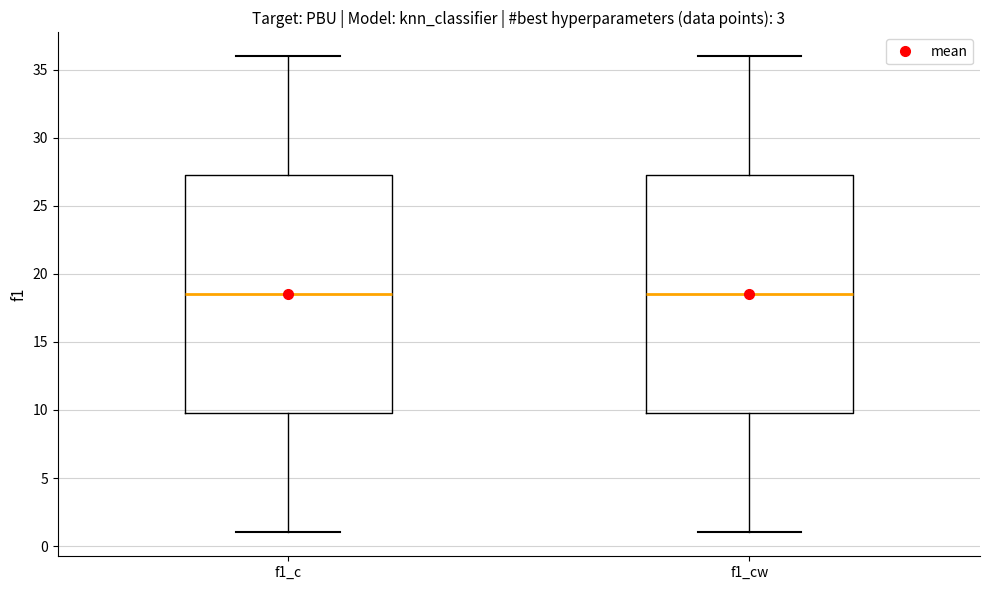

Reading left to right, read every box against the y-axis: the position of its median line, the range the box covers, and the ends of its whiskers. The values are not printed on the chart, so give them approximately, as read against the axis.

f1_c: median 18.5, box 10.0 to 27.5, whiskers 1.0 to 36.0
f1_cw: median 18.5, box 10.0 to 27.5, whiskers 1.0 to 36.0